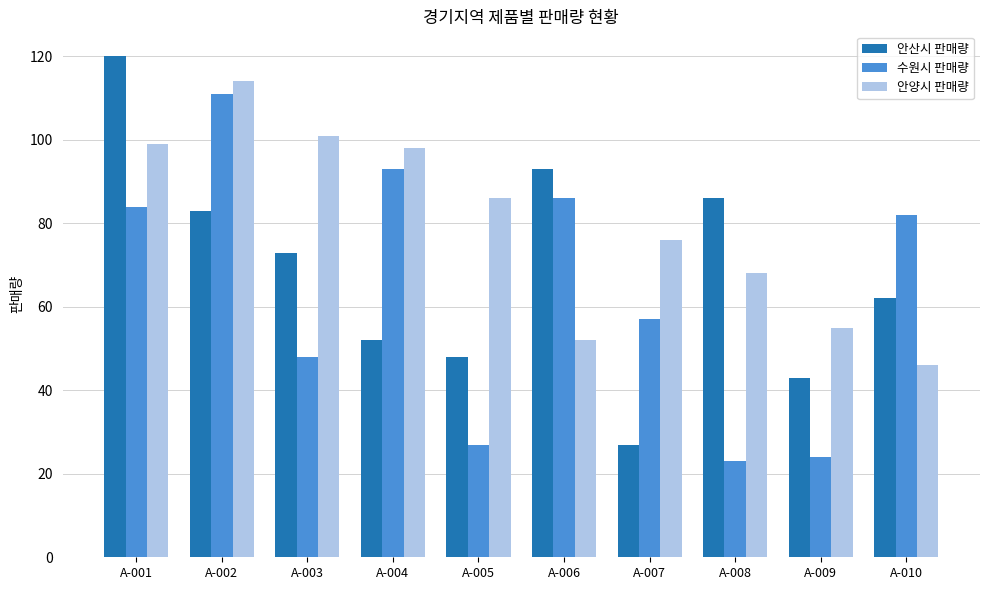

What is the value of the 안산시 판매량 bar at the 5th from the left?

48